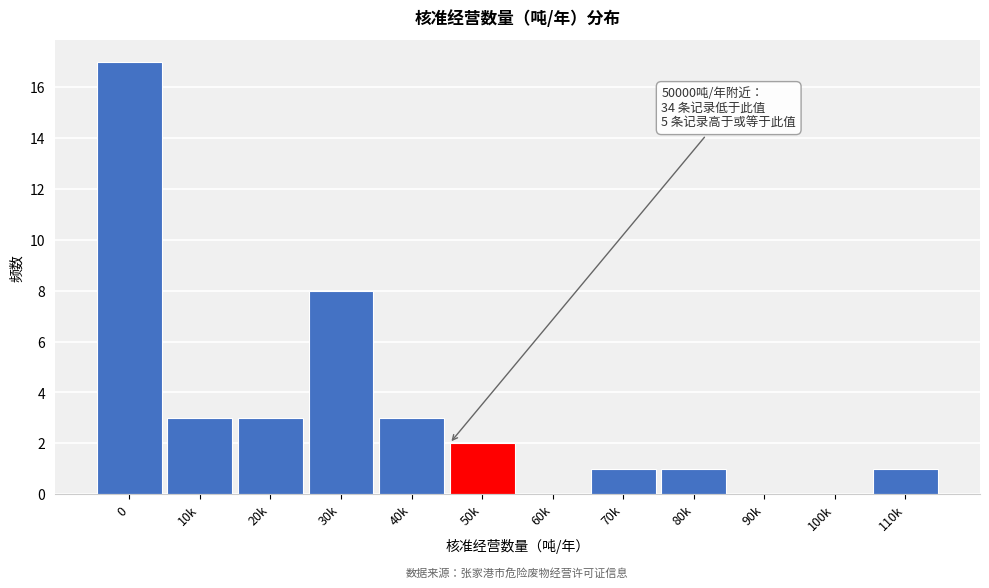

Reading left to right, extract all data points from this chart.

0=17	10k=3	20k=3	30k=8	40k=3	50k=2	60k=0	70k=1	80k=1	90k=0	100k=0	110k=1